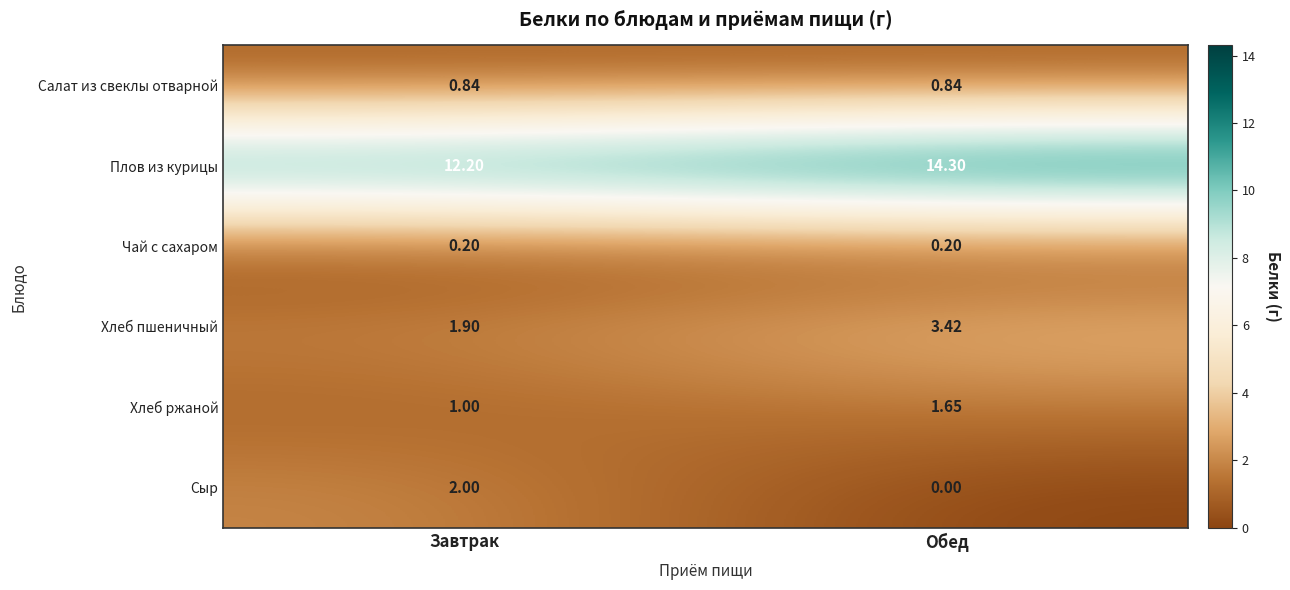

Which category has the lowest value across all series?

Обед